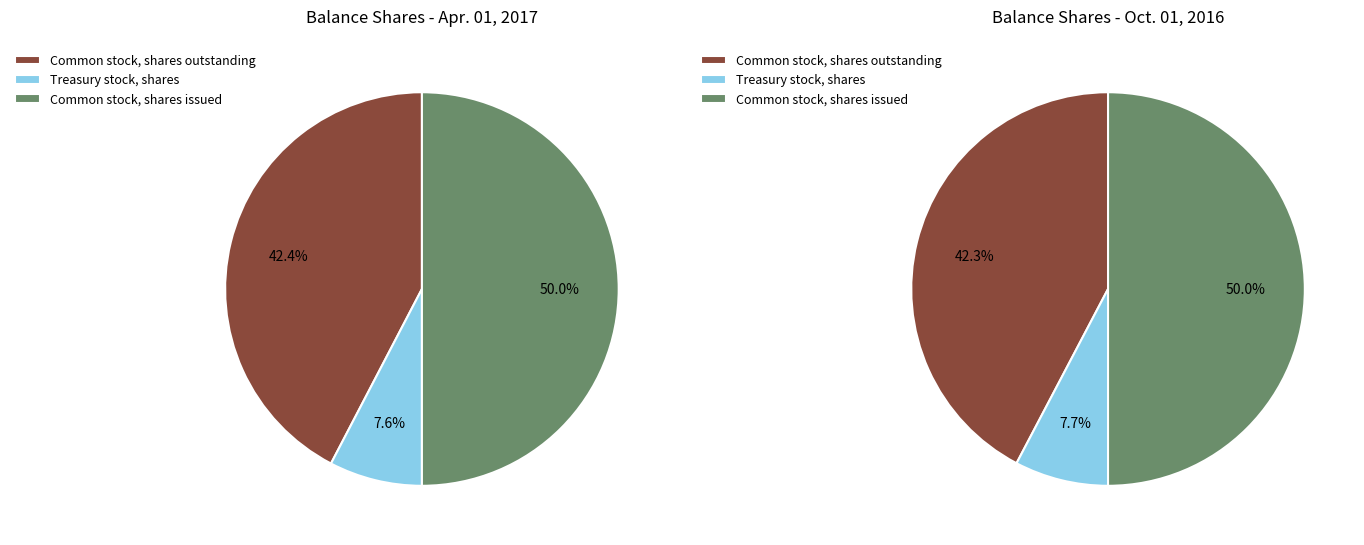

Is there any slice that represents more than half of the pie?

No